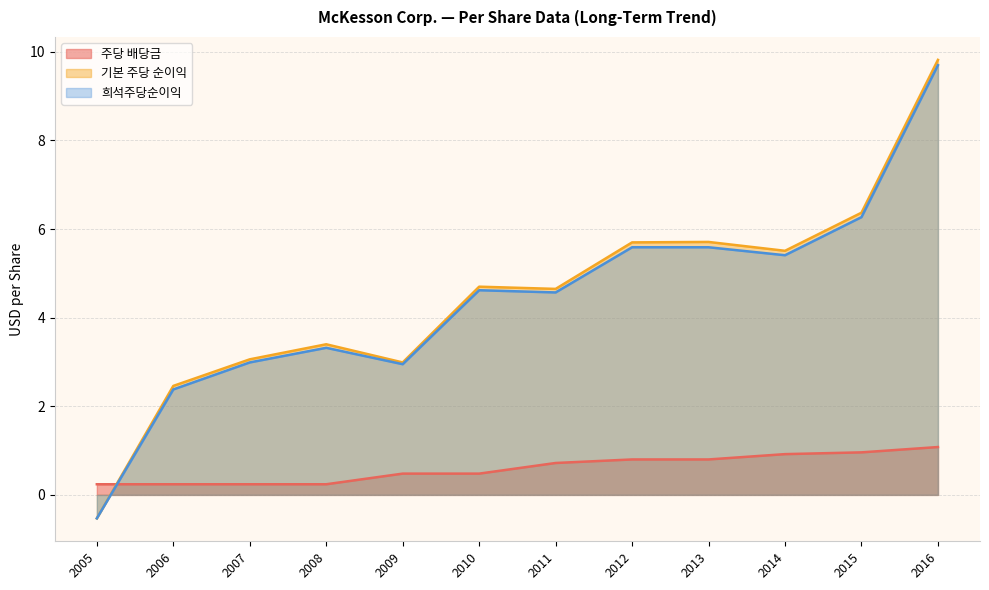

Rank the series by their maximum value, from lowest to highest.

주당 배당금, 희석주당순이익, 기본 주당 순이익